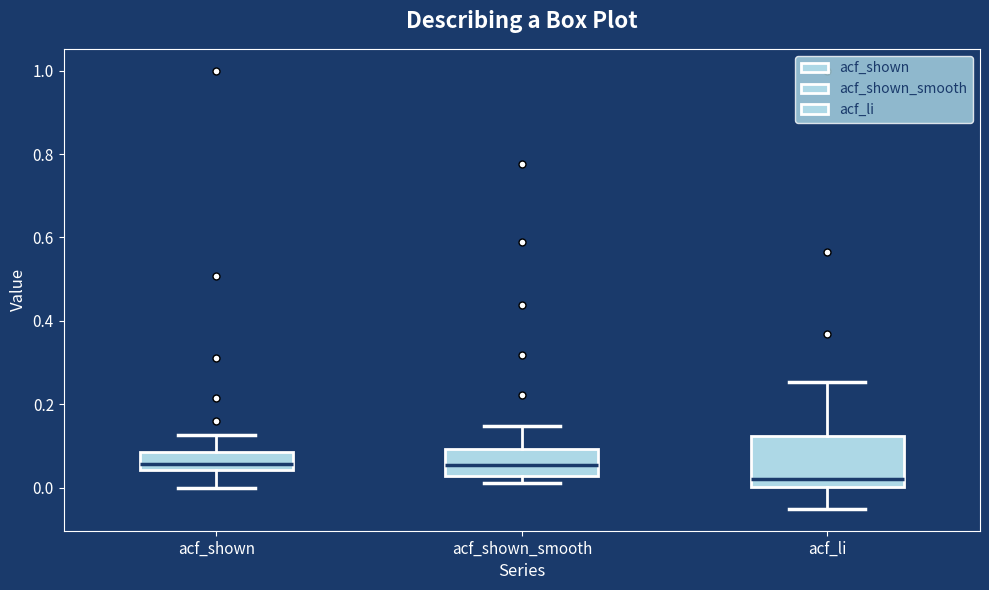

Where does the lower whisker of the box for acf_li end on the y-axis? The values are not printed on the chart, so give them approximately, as read against the axis.

-0.06